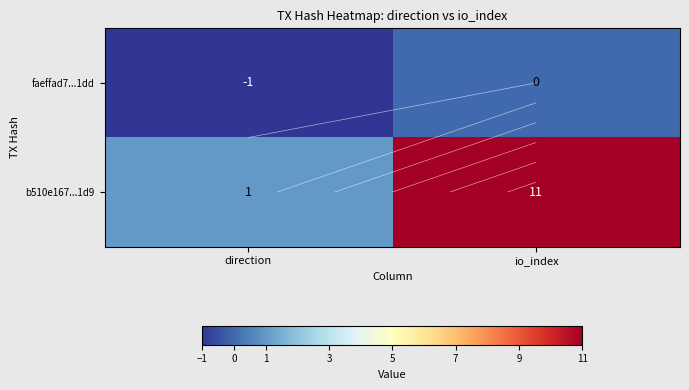

What is the difference between the maximum and minimum values in the b510e167...1d9 series?

10